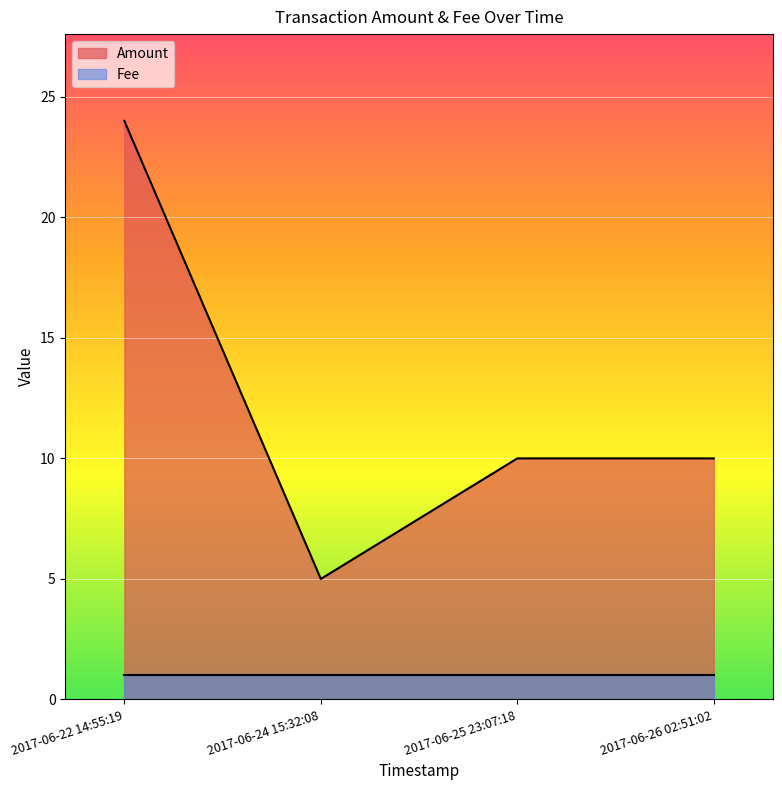

What is the change in value from 2017-06-24 15:32:08 to 2017-06-25 23:07:18?

+5